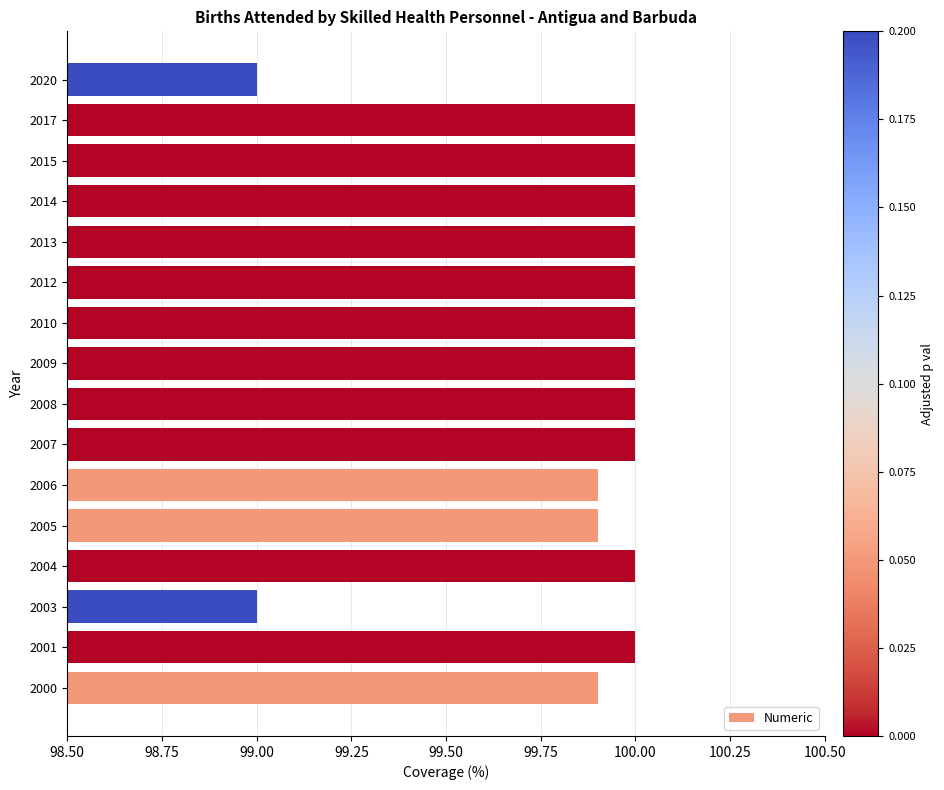

Are the bars grouped side by side (vs. stacked)?

No